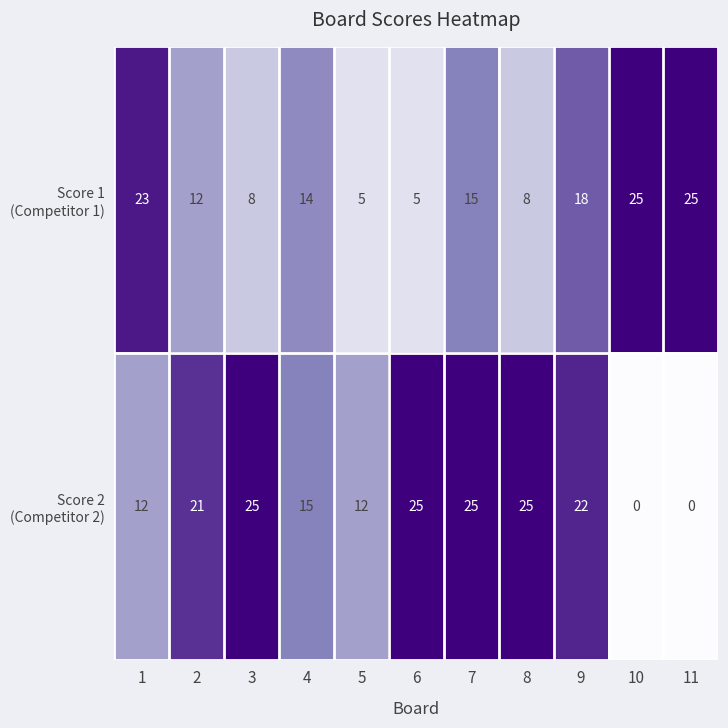

What is the maximum value shown in the chart?

25